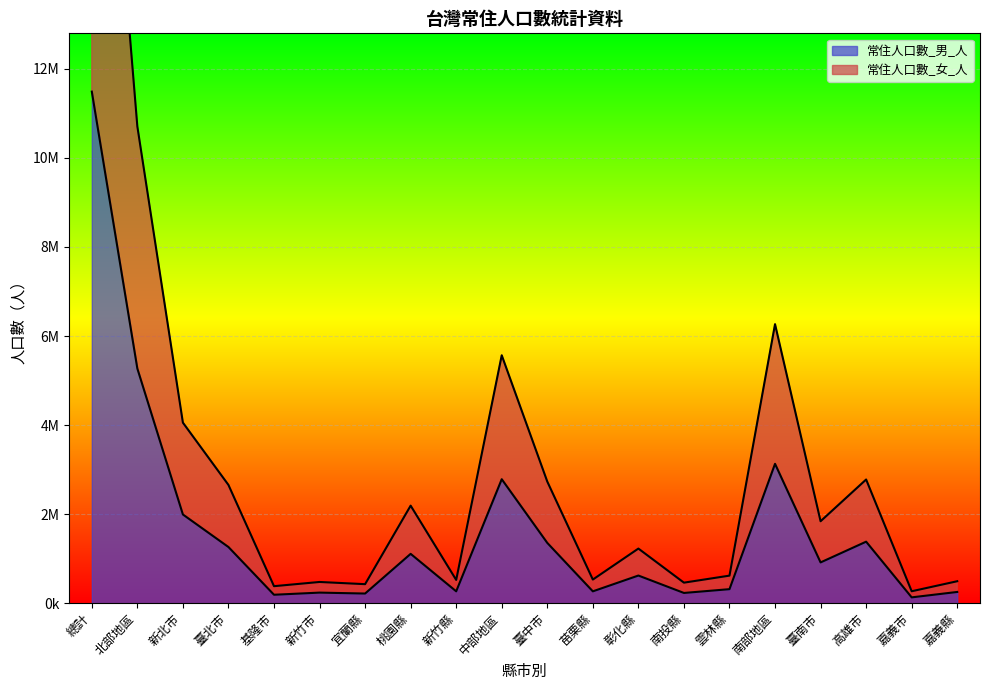

The value of 常住人口數_男_人 at 宜蘭縣 is 216281. True or false?

True